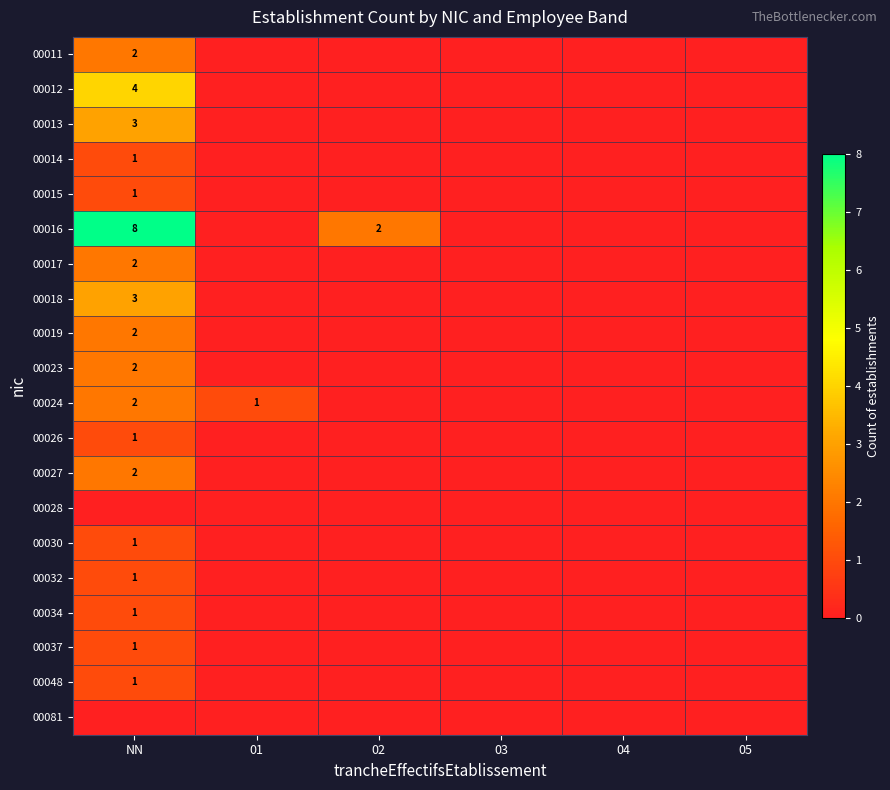

At how many categories does at least one series exceed 3?

1